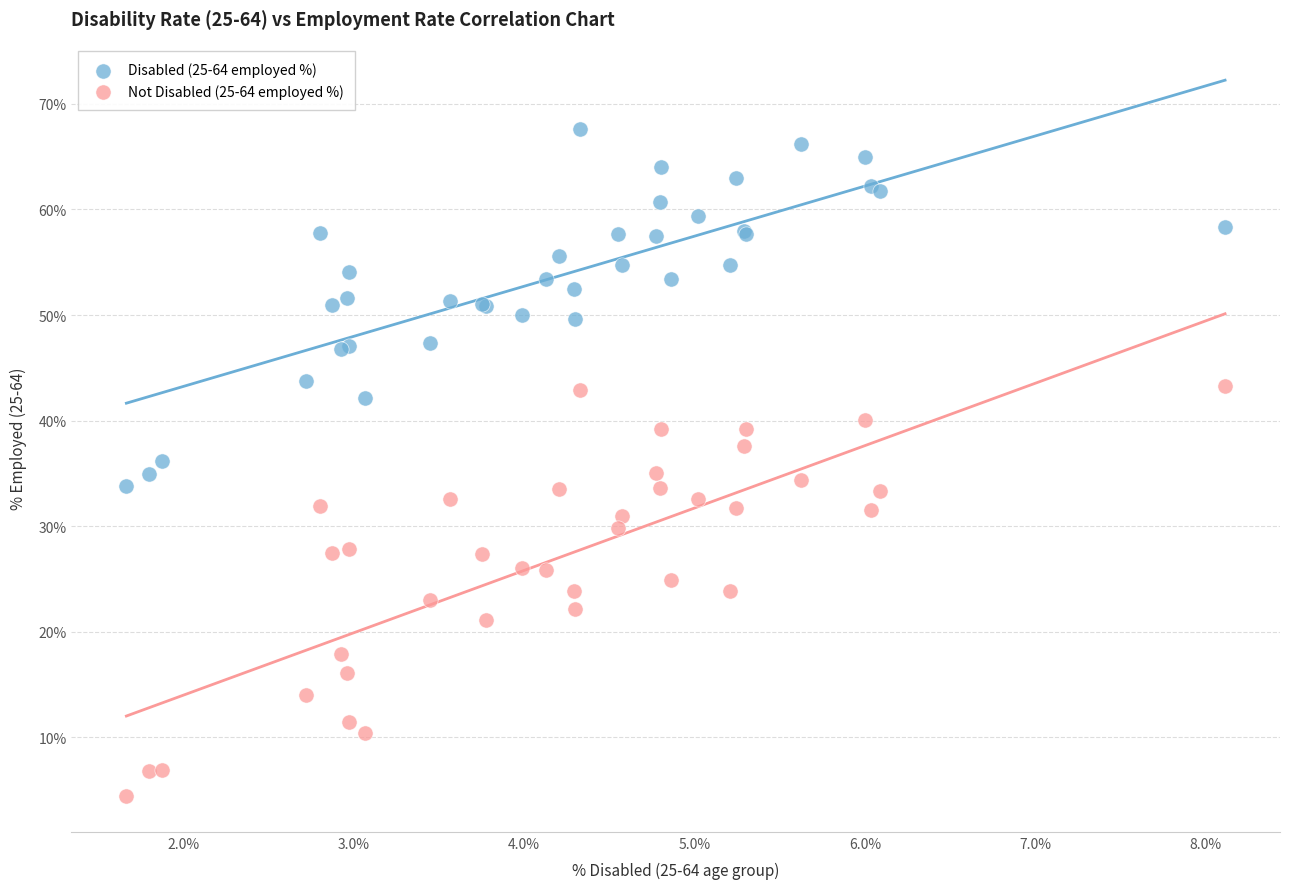

What are all the series names shown in the legend?

Disabled (25-64 employed %), Not Disabled (25-64 employed %)